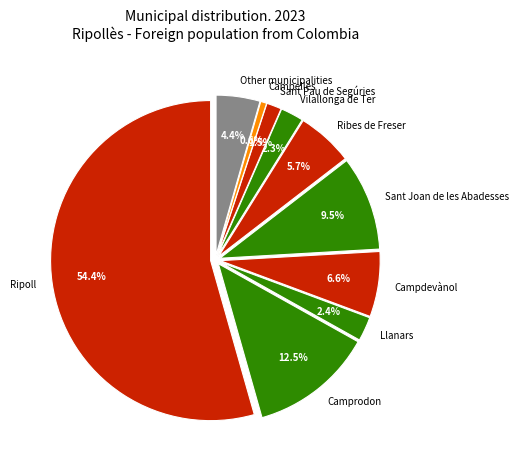

To the nearest percent, what is the difference between the largest and smallest slice percentages?

54%